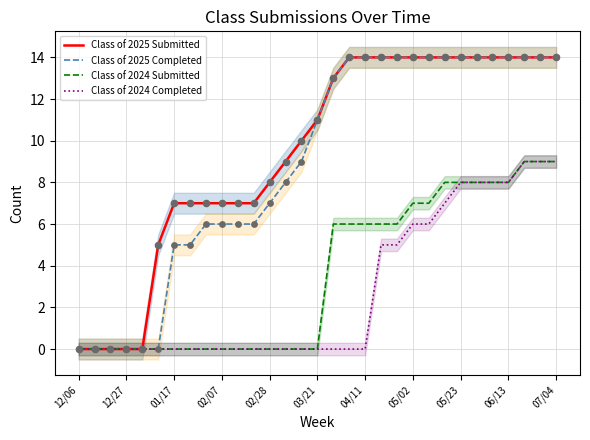

True or false: Class of 2024 Completed has a value of -5 at 02/28.

False